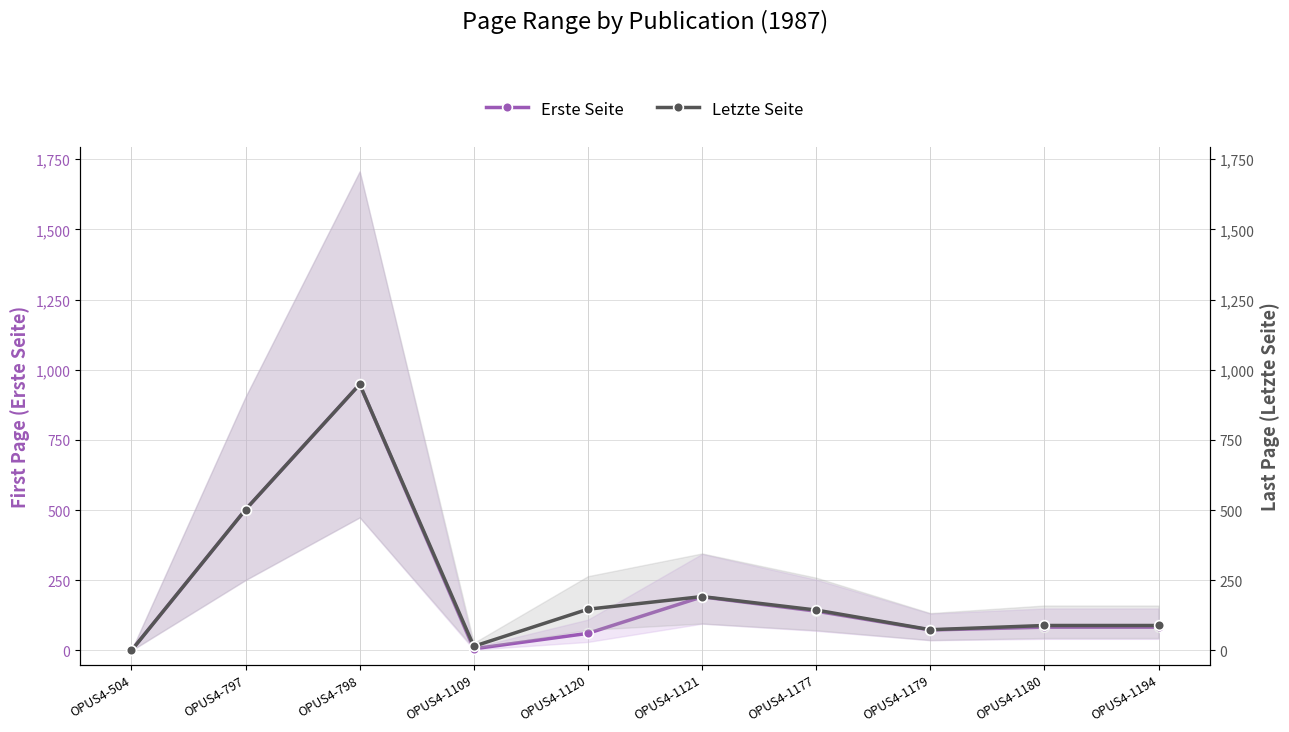

True or false: Letzte Seite and Erste Seite intersect in this chart.

False